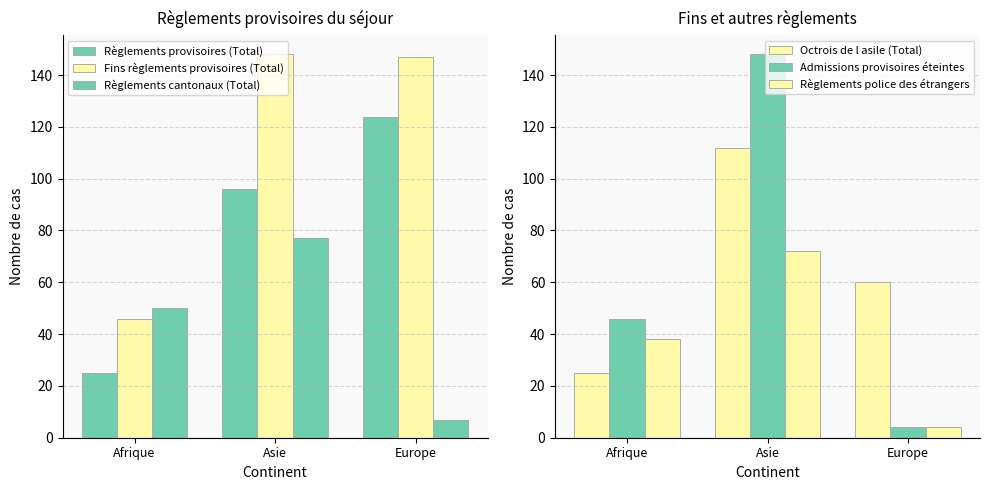

Which category has the lowest value in the Admissions provisoires éteintes series?

Europe